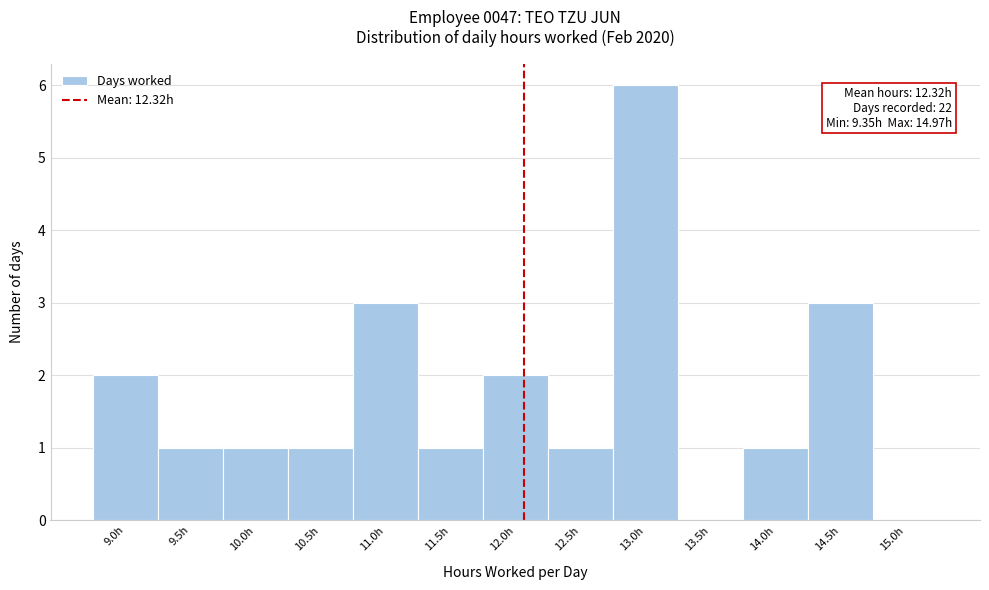

Reading right to left, list all the values displayed in this chart.

15.0h=0	14.5h=3	14.0h=1	13.5h=0	13.0h=6	12.5h=1	12.0h=2	11.5h=1	11.0h=3	10.5h=1	10.0h=1	9.5h=1	9.0h=2